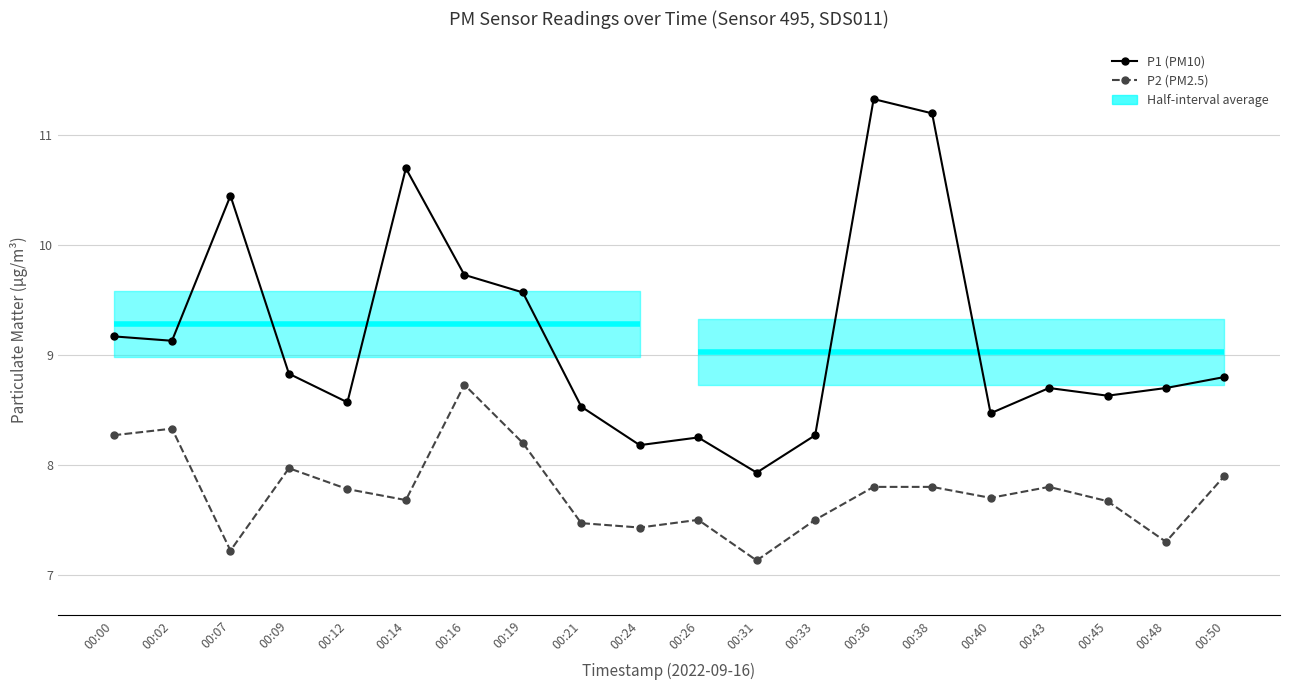

True or false: P2 has a value of 11.2 at 00:09.

False